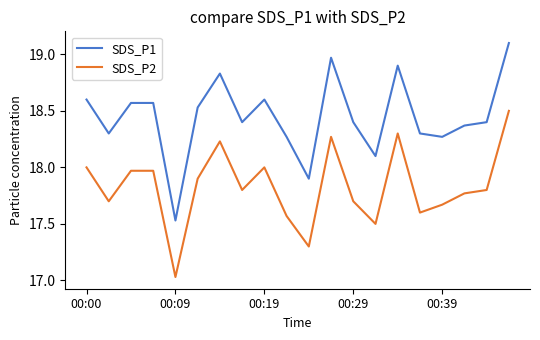

Rank the series by their average value, from highest to lowest.

SDS_P1, SDS_P2